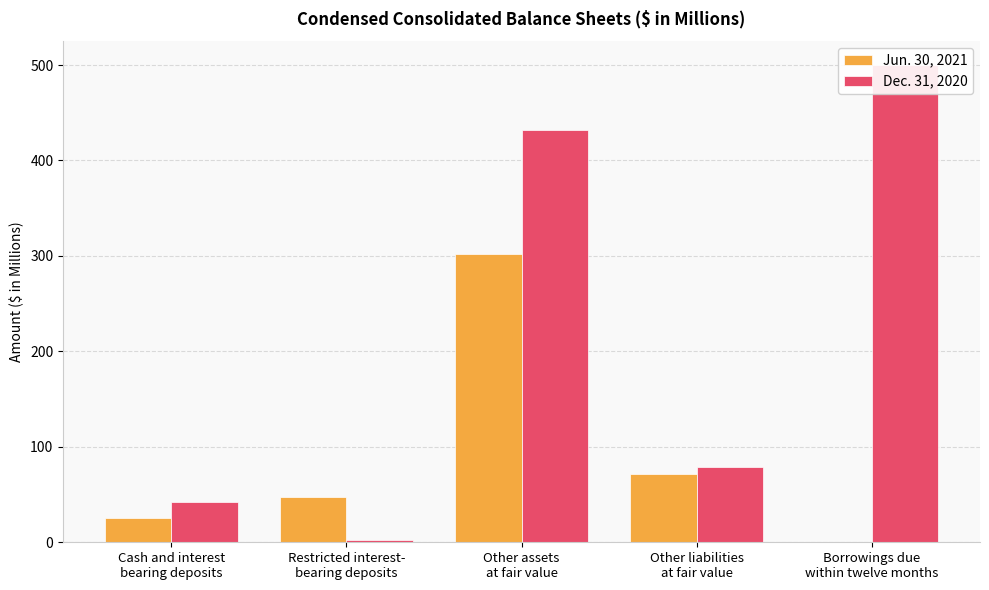

At which label does Jun. 30, 2021 first exceed 47?

Restricted interest-
bearing deposits